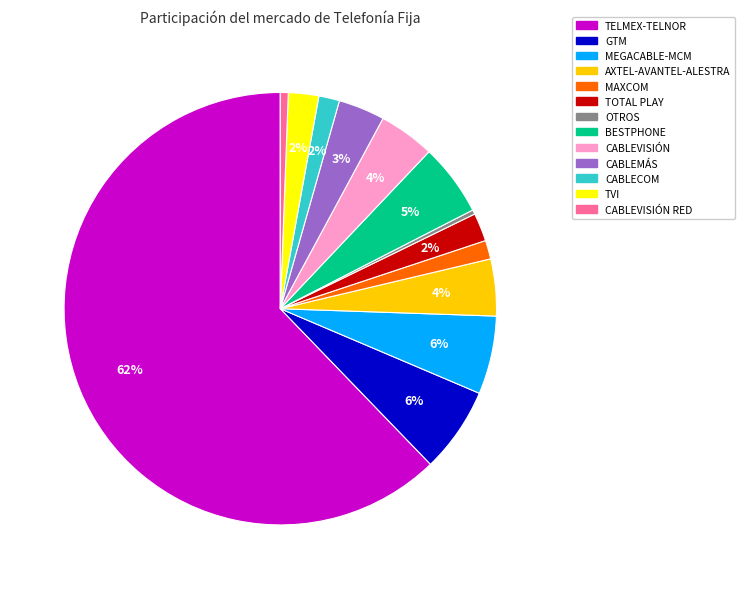

Is there any slice that represents more than half of the pie?

Yes